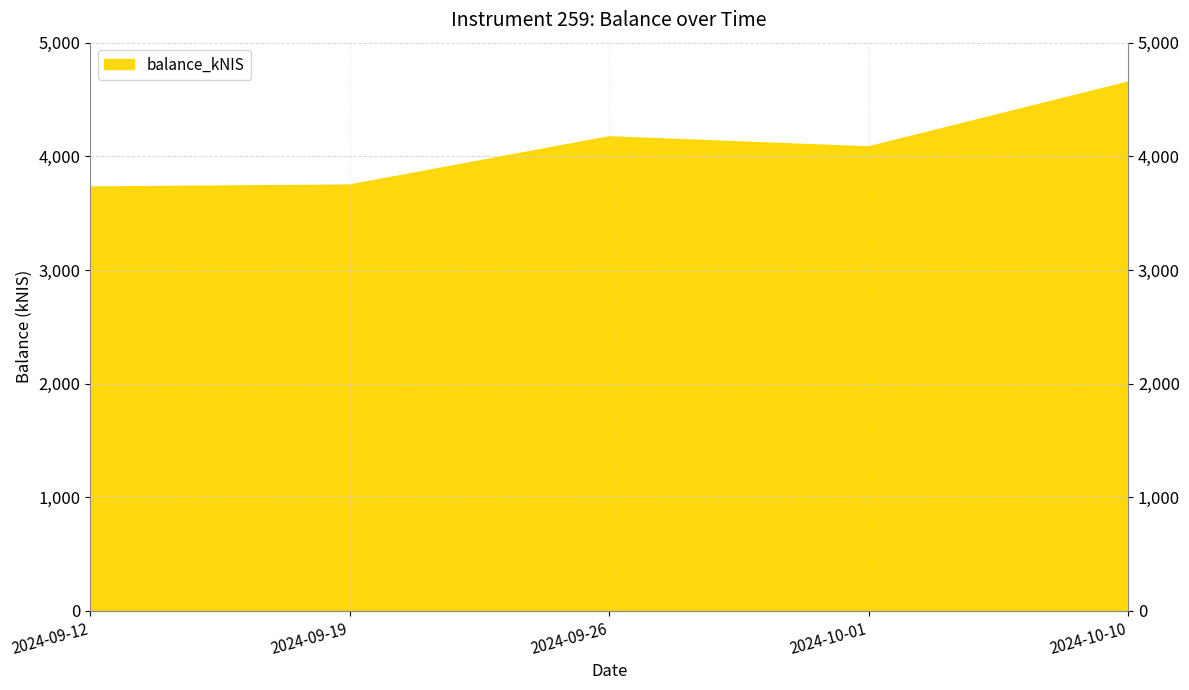

Between 2024-09-19 and 2024-09-12, which is larger?

2024-09-19